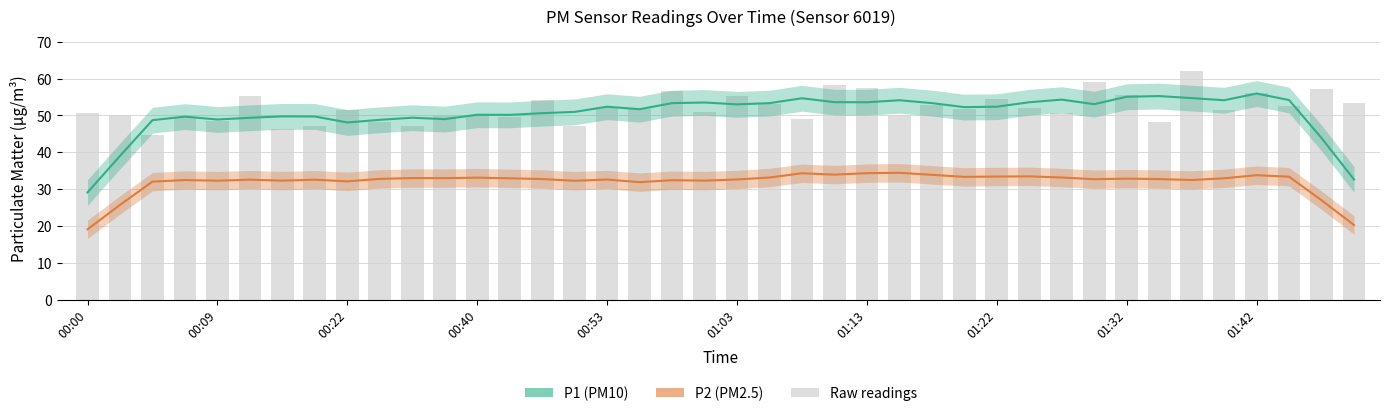

At 01:42, list the series in order from largest to smallest.

P1 (PM10), P2 (PM2.5)